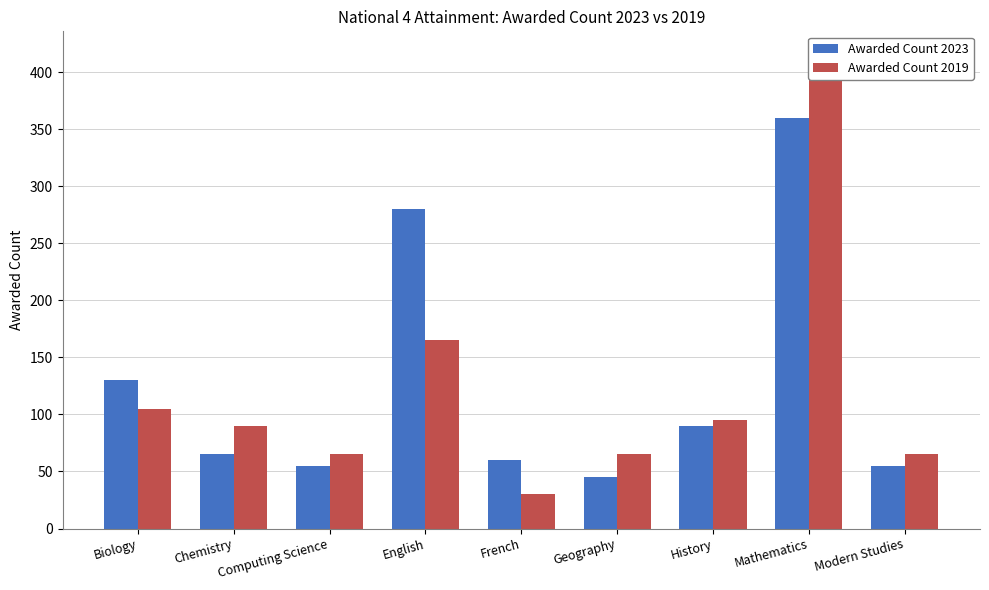

List the labels in order of Awarded Count 2019 value, smallest first.

French, Computing Science, Geography, Modern Studies, Chemistry, History, Biology, English, Mathematics